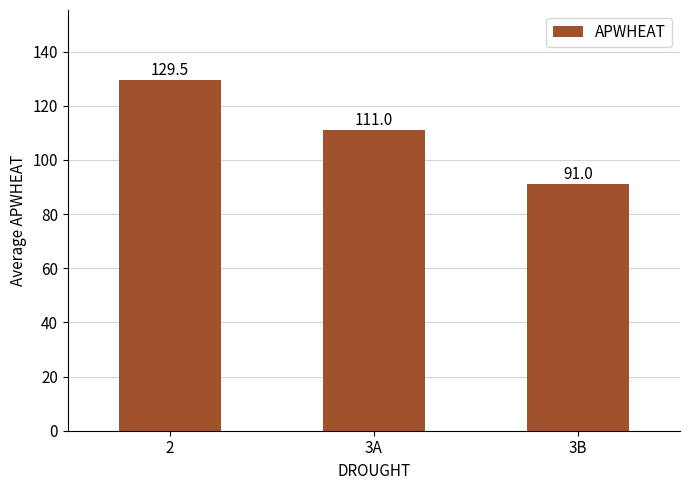

What value does the data have at 3B?

91.0